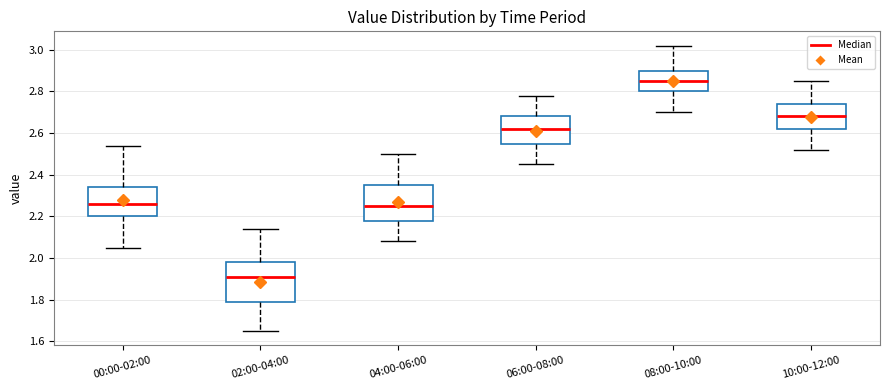

Where does the lower whisker of the box for 04:00-06:00 end on the y-axis? The values are not printed on the chart, so give them approximately, as read against the axis.

2.08